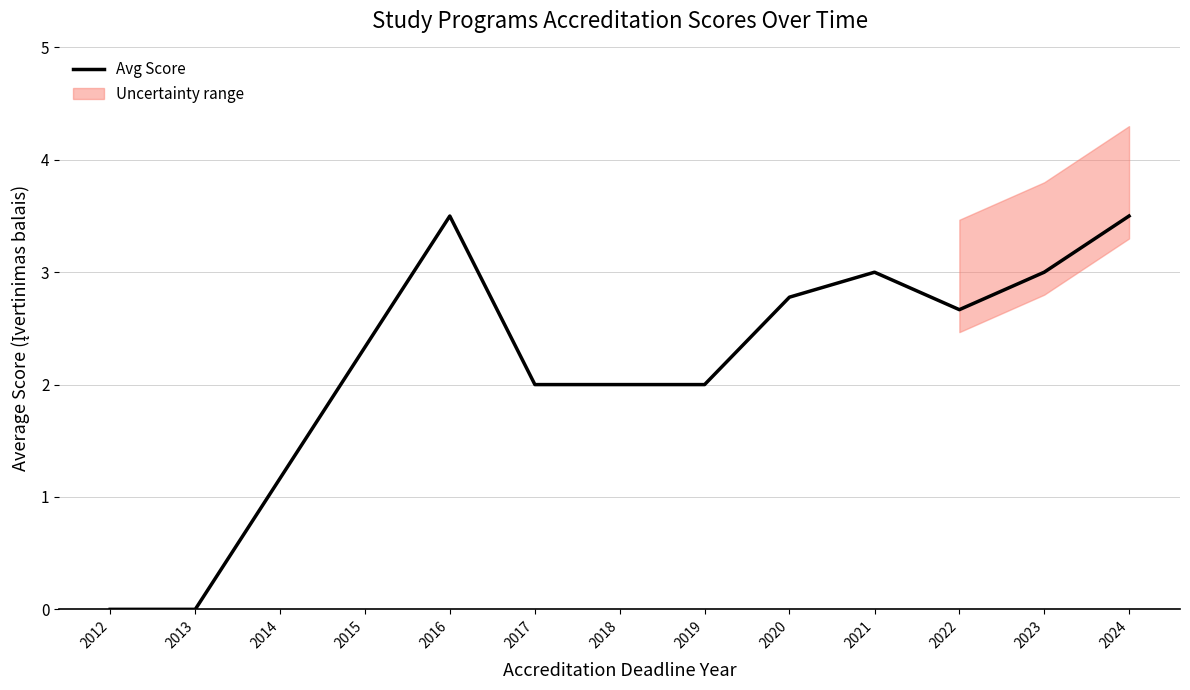

The Avg Score series shows 2.9 at 2017. True or false?

False